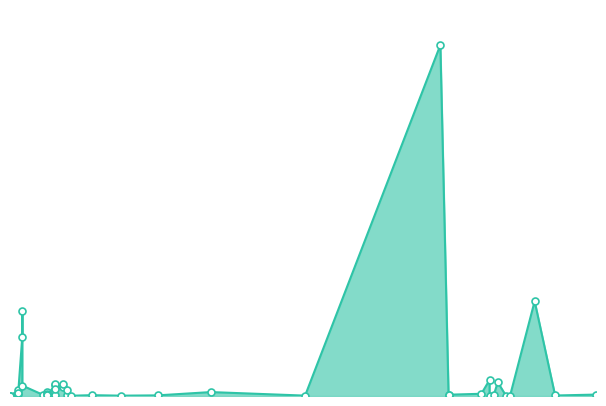

Which has a higher value, 17.05.2016 or 06.04.2016?

17.05.2016